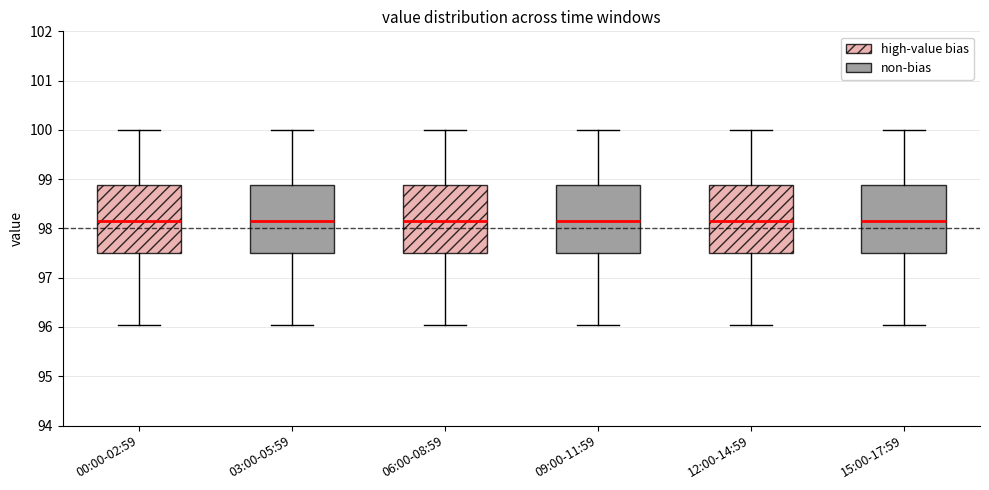

Reading left to right, read every box against the y-axis: the position of its median line, the range the box covers, and the ends of its whiskers. The values are not printed on the chart, so give them approximately, as read against the axis.

00:00-02:59: median 98.2, box 97.5 to 98.9, whiskers 96.1 to 100.0
03:00-05:59: median 98.2, box 97.5 to 98.9, whiskers 96.1 to 100.0
06:00-08:59: median 98.2, box 97.5 to 98.9, whiskers 96.1 to 100.0
09:00-11:59: median 98.2, box 97.5 to 98.9, whiskers 96.1 to 100.0
12:00-14:59: median 98.2, box 97.5 to 98.9, whiskers 96.1 to 100.0
15:00-17:59: median 98.2, box 97.5 to 98.9, whiskers 96.1 to 100.0